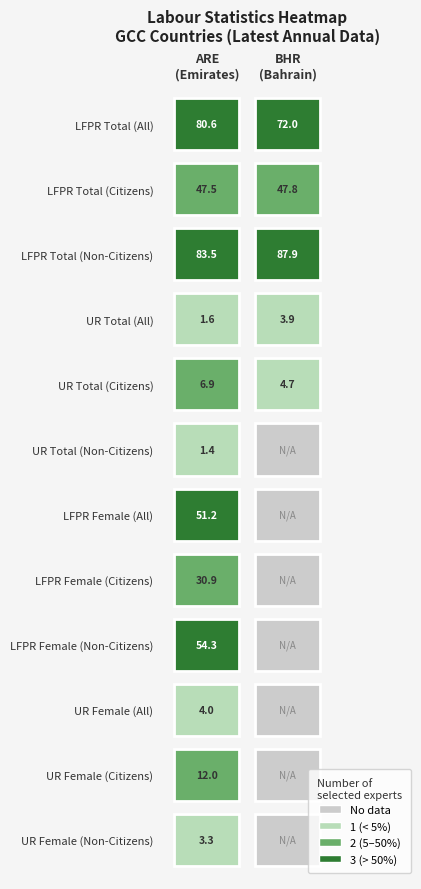

Rank the categories by ARE value from highest to lowest.

2, 0, 8, 6, 1, 7, 10, 4, 9, 11, 3, 5